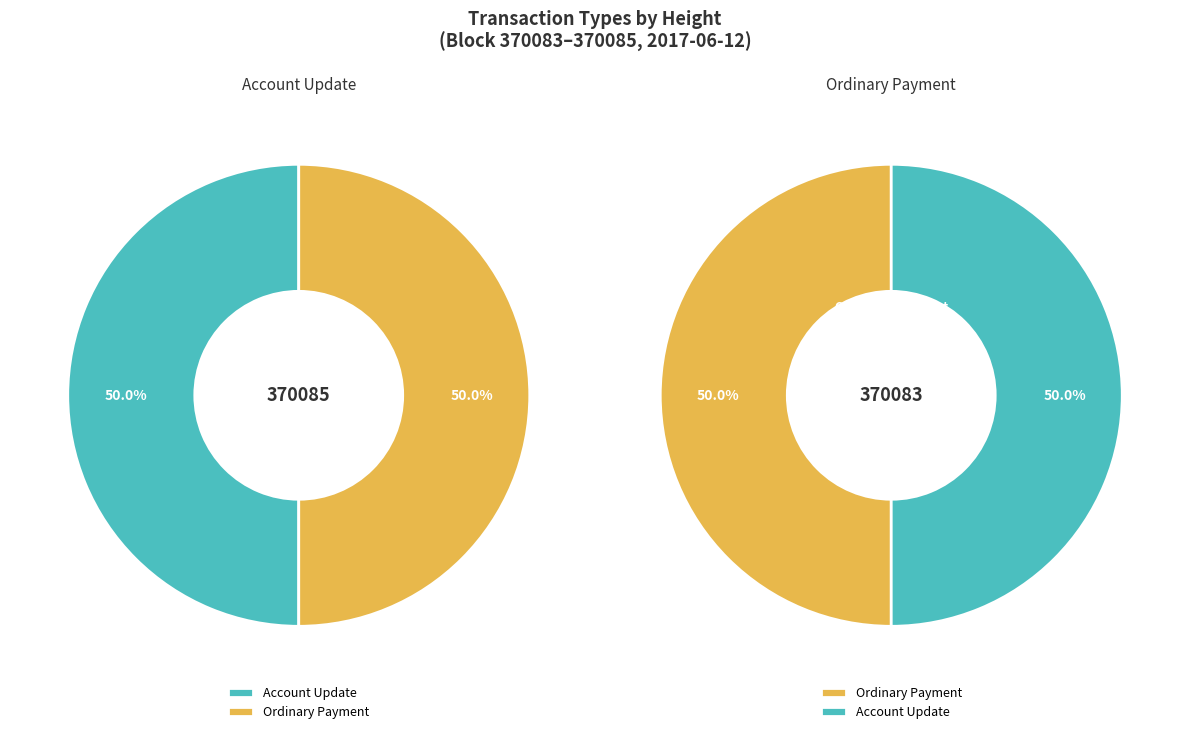

Which has a higher value, Account Update (370085) or Ordinary Payment (370083)?

Account Update (370085)